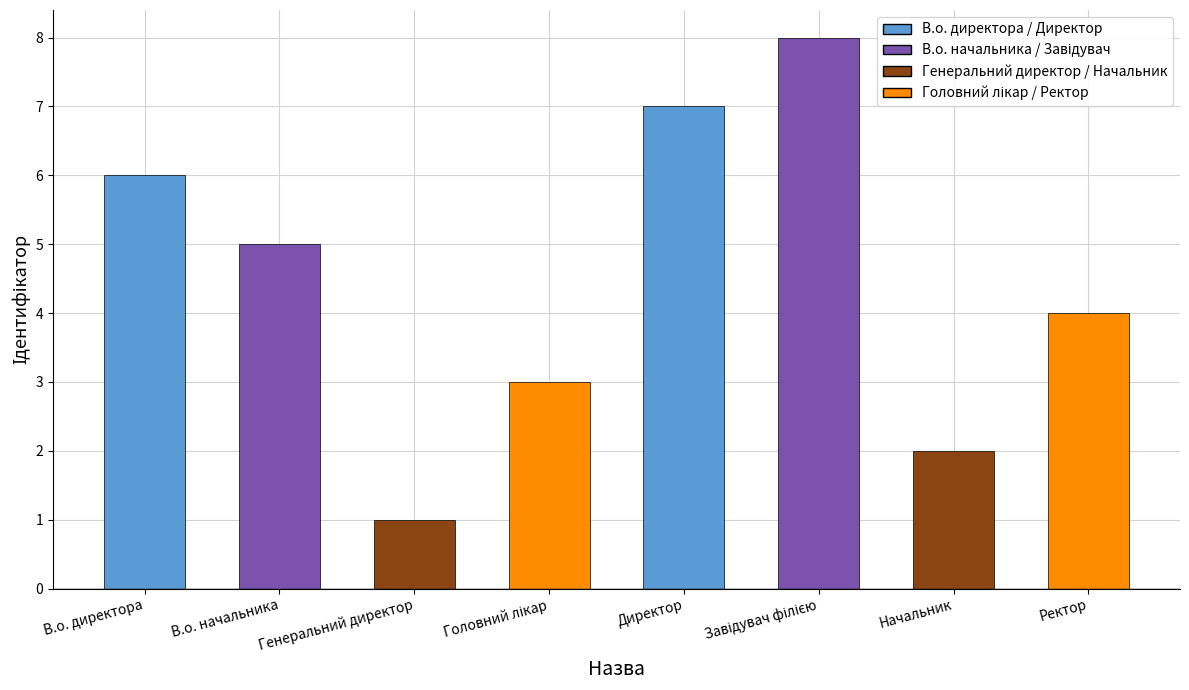

Reading right to left, what are all the values shown in this chart?

4	2	8	7	3	1	5	6